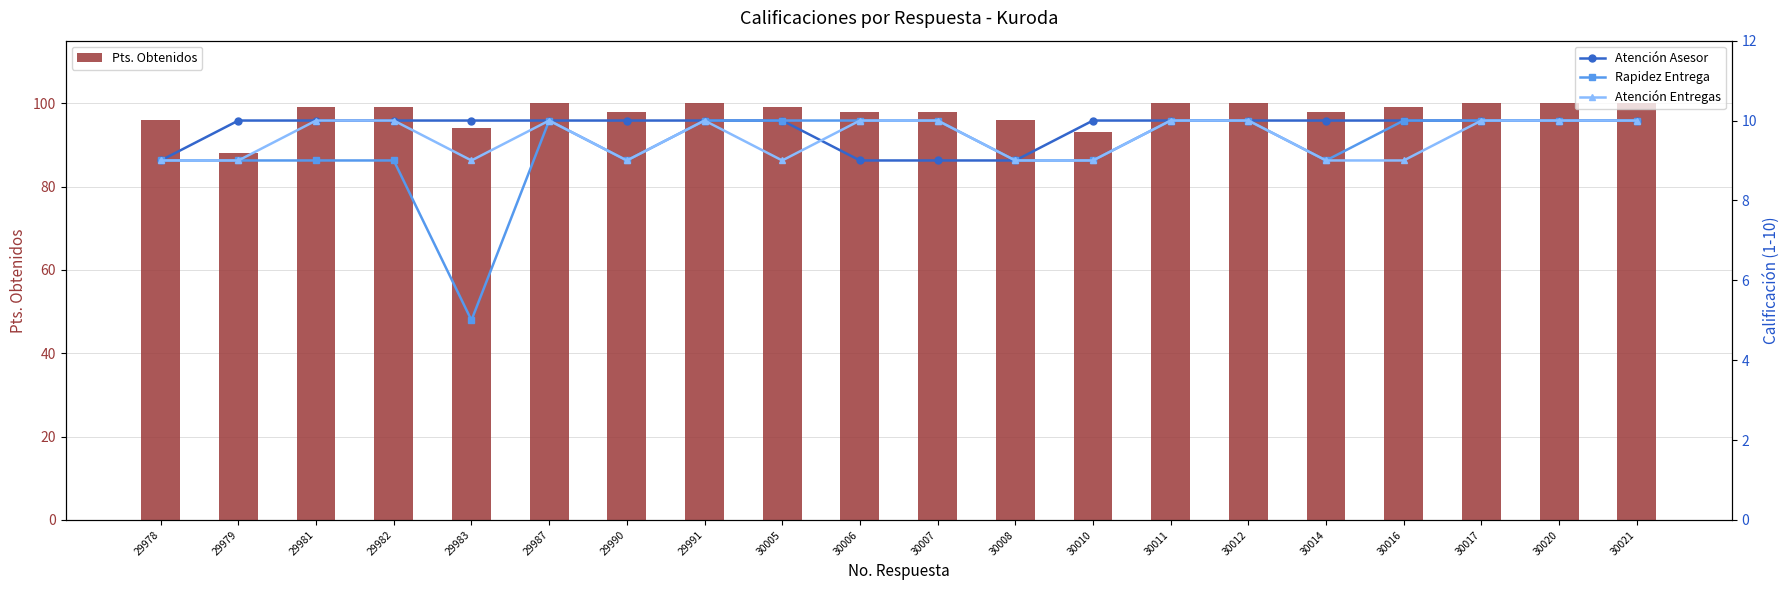

Reading left to right, extract all data points from this chart.

Pts. Obtenidos: 29978=96	29979=88	29981=99	29982=99	29983=94	29987=100	29990=98	29991=100	30005=99	30006=98	30007=98	30008=96	30010=93	30011=100	30012=100	30014=98	30016=99	30017=100	30020=100	30021=100
Atención Asesor: 29978=9	29979=10	29981=10	29982=10	29983=10	29987=10	29990=10	29991=10	30005=10	30006=9	30007=9	30008=9	30010=10	30011=10	30012=10	30014=10	30016=10	30017=10	30020=10	30021=10
Rapidez Entrega: 29978=9	29979=9	29981=9	29982=9	29983=5	29987=10	29990=9	29991=10	30005=10	30006=10	30007=10	30008=9	30010=9	30011=10	30012=10	30014=9	30016=10	30017=10	30020=10	30021=10
Atención Entregas: 29978=9	29979=9	29981=10	29982=10	29983=9	29987=10	29990=9	29991=10	30005=9	30006=10	30007=10	30008=9	30010=9	30011=10	30012=10	30014=9	30016=9	30017=10	30020=10	30021=10